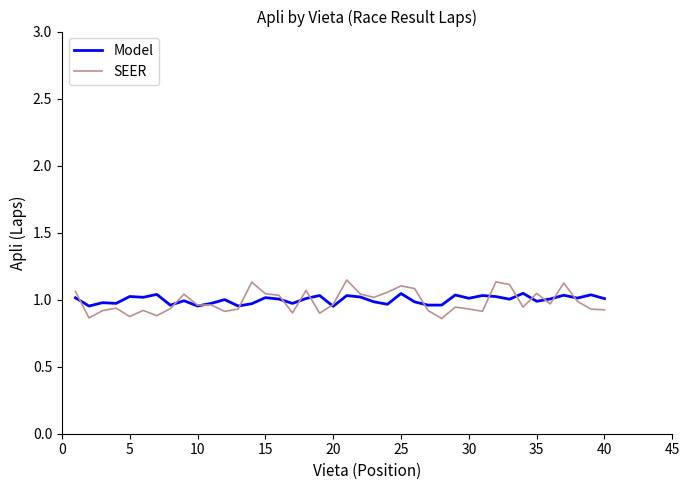

Which series has the largest range (max minus min)?

SEER